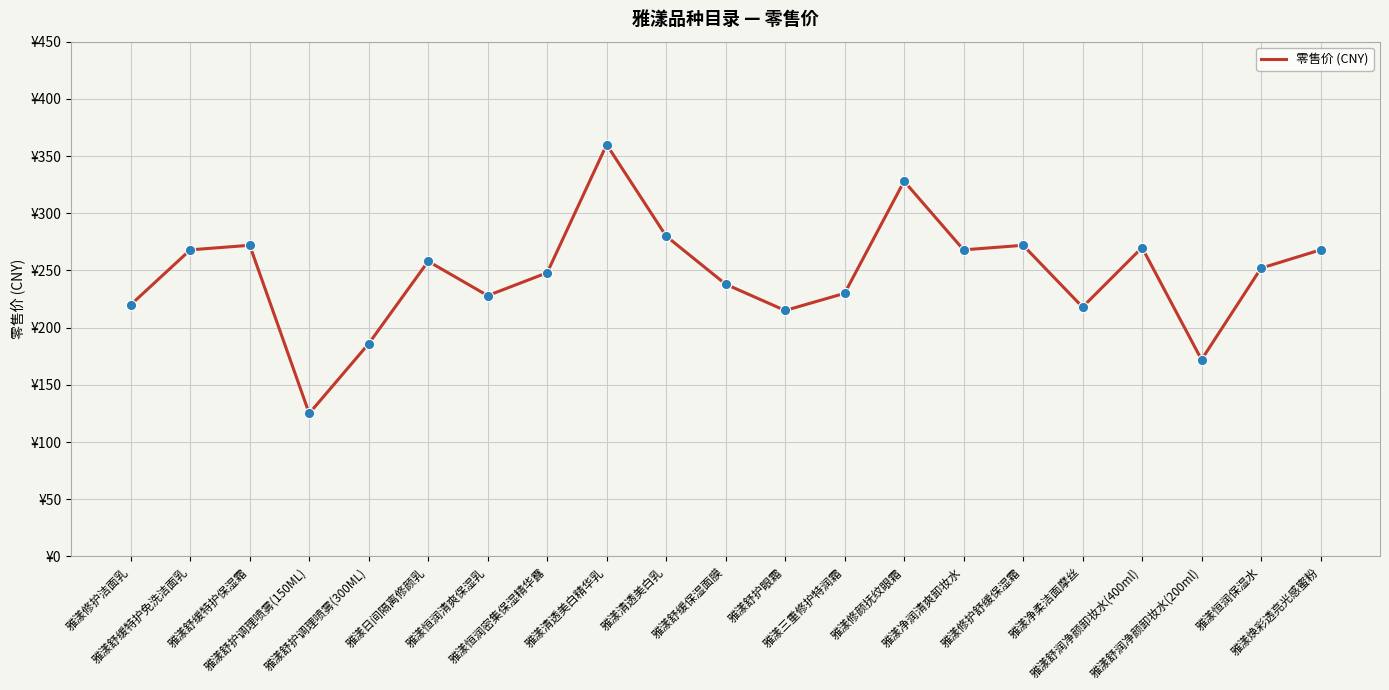

Approximately how many times larger is the value at 雅漾恒润清爽保湿乳 compared to 雅漾舒缓特护免洗洁面乳?

0.9